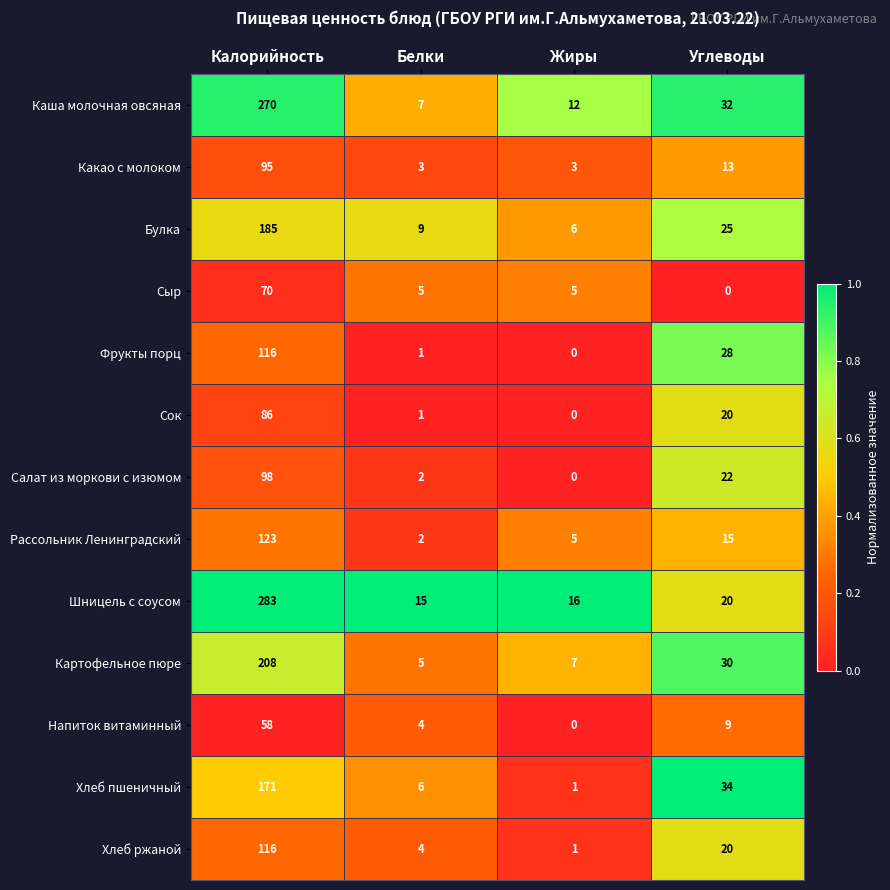

Which series has the largest total across all categories?

Шницель с соусом